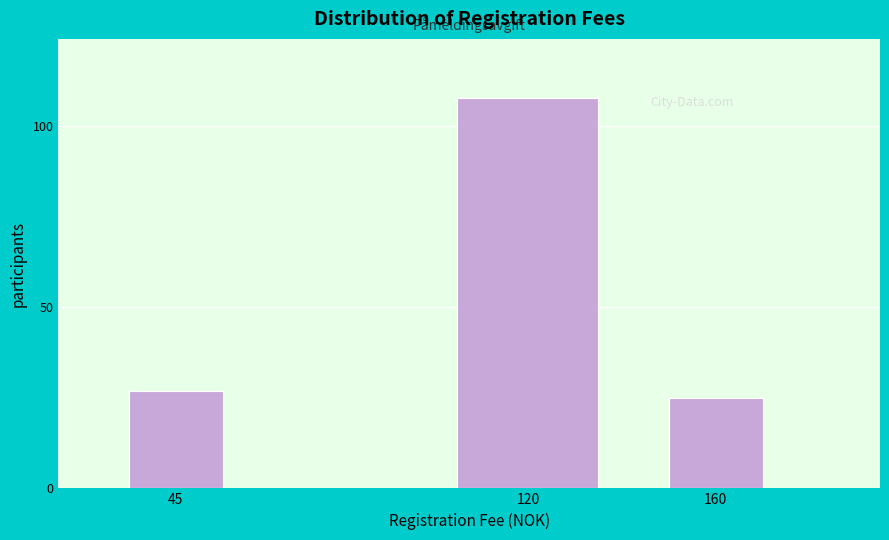

Reading left to right, transcribe all the data shown in this chart.

45=27	120=108	160=25